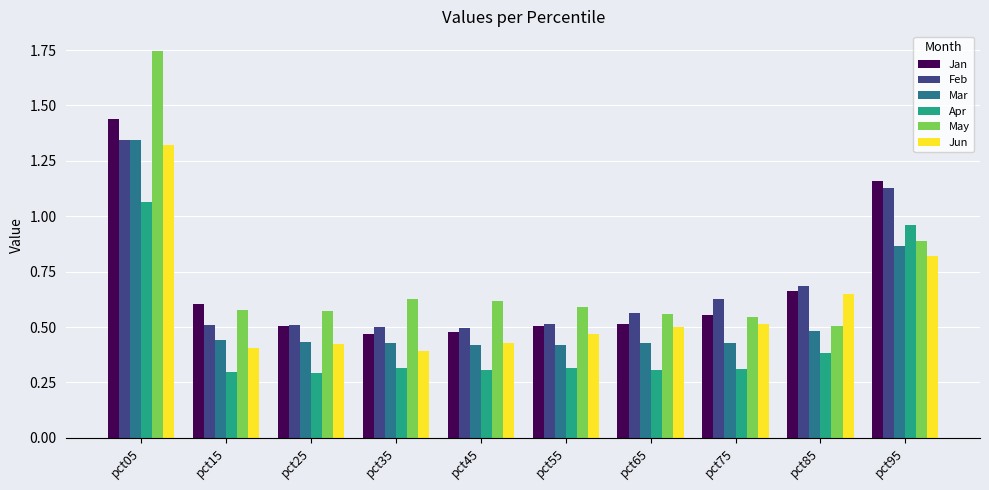

How many groups of bars are there?

10